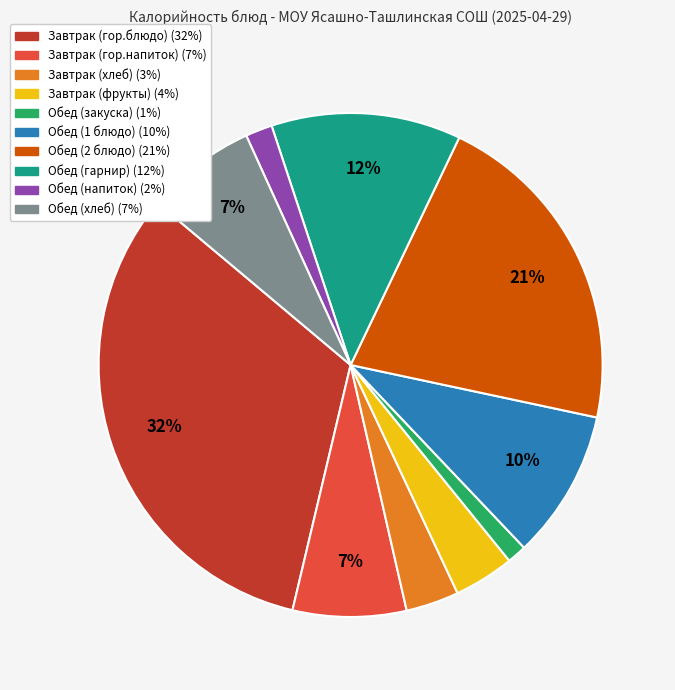

To the nearest percent, what is the combined percentage of Обед (хлеб) and Обед (2 блюдо)?

28%